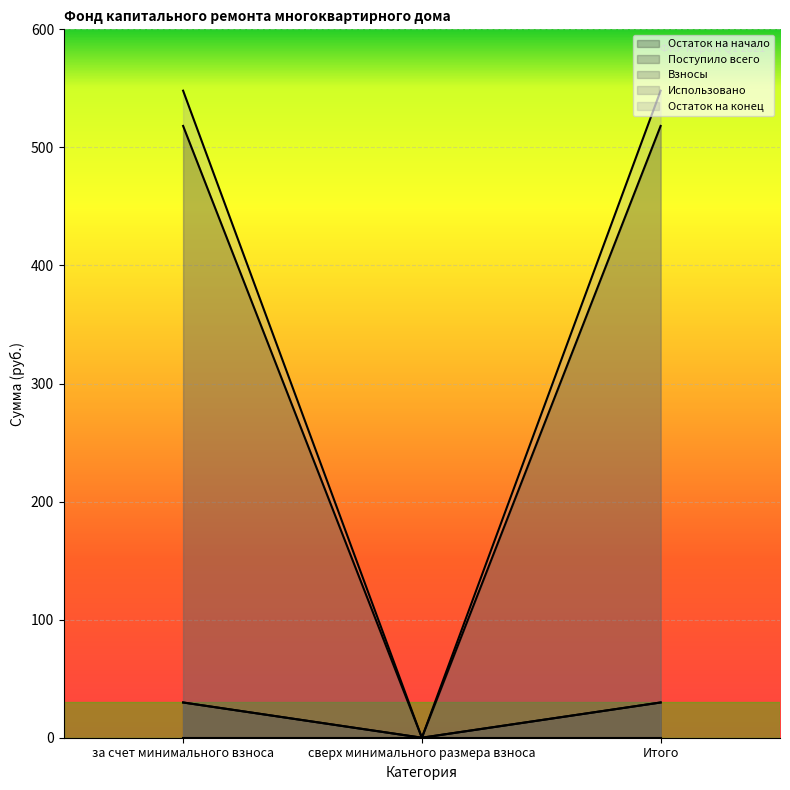

At сверх минимального размера взноса, list the series in order from smallest to largest.

Остаток на начало, Поступило всего, Взносы, Остаток на конец